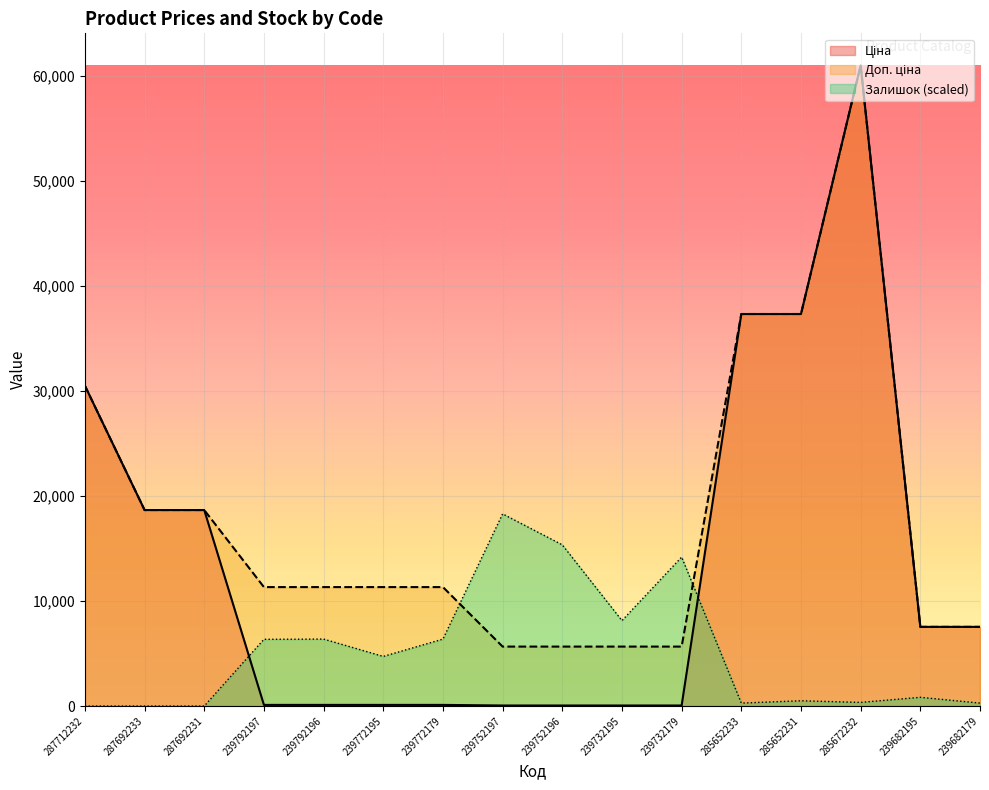

What is the difference between the maximum and minimum values in the Доп. ціна series?

55357.7